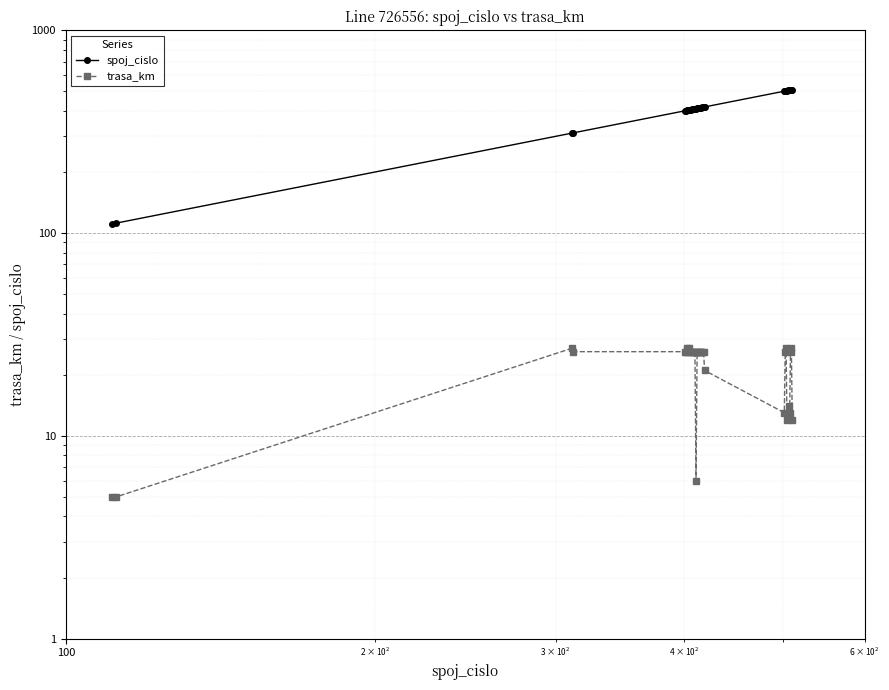

At how many categories does at least one series exceed 300?

31